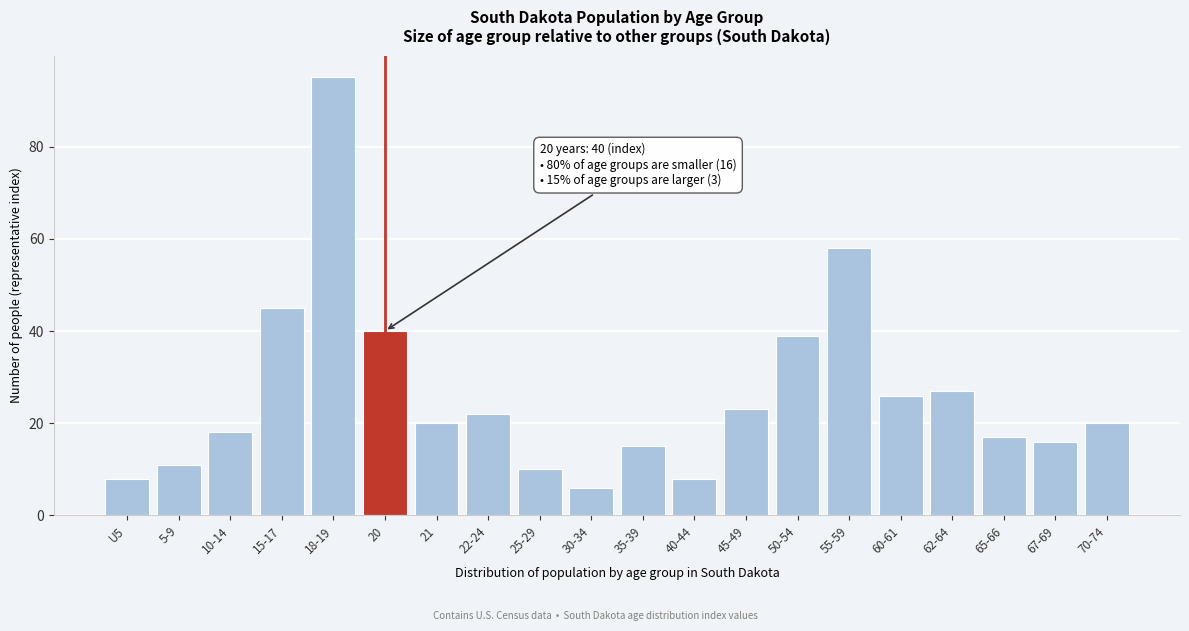

Reading right to left, extract all data points from this chart.

70-74=20	67-69=16	65-66=17	62-64=27	60-61=26	55-59=58	50-54=39	45-49=23	40-44=8	35-39=15	30-34=6	25-29=10	22-24=22	21=20	20=40	18-19=95	15-17=45	10-14=18	5-9=11	U5=8